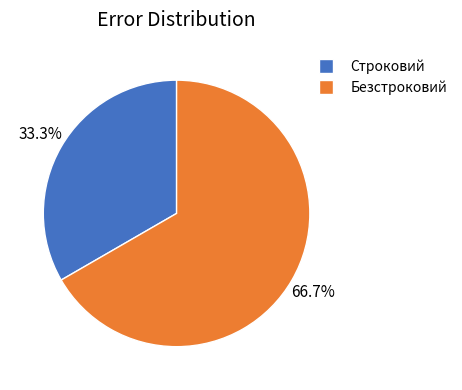

What is the majority slice?

Безстроковий